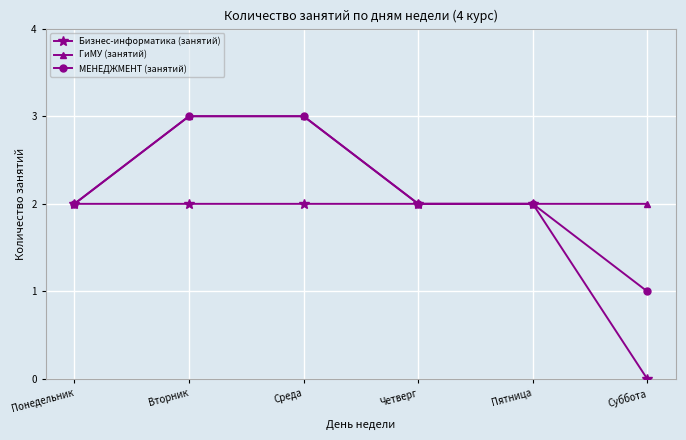

What is the approximate value of ГиМУ (занятий) at Вторник?

3